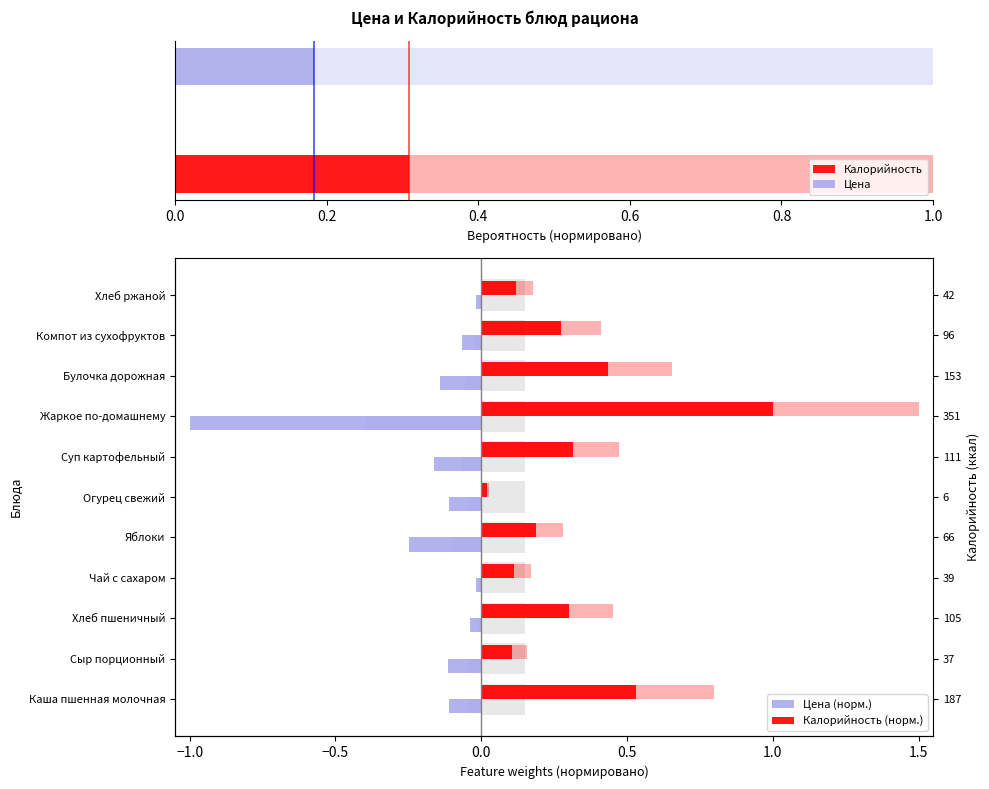

What is the average value of the Калорийность (норм.) series?

0.3